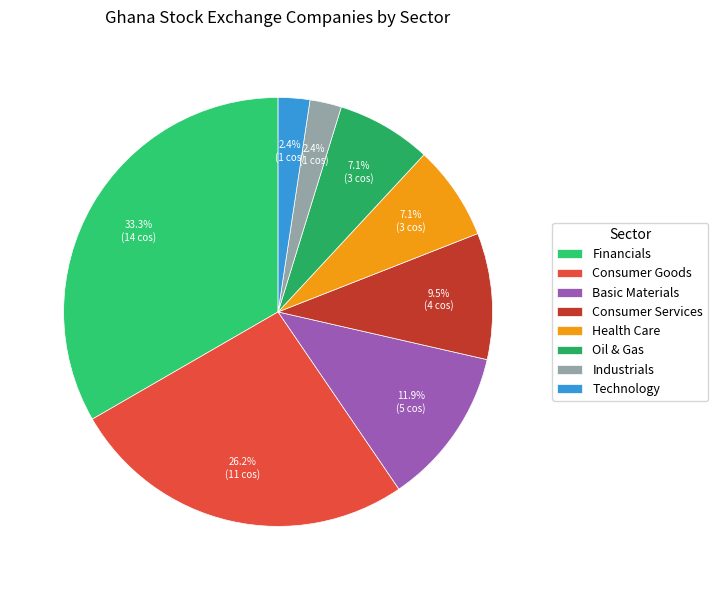

Is there a majority slice in this chart?

No